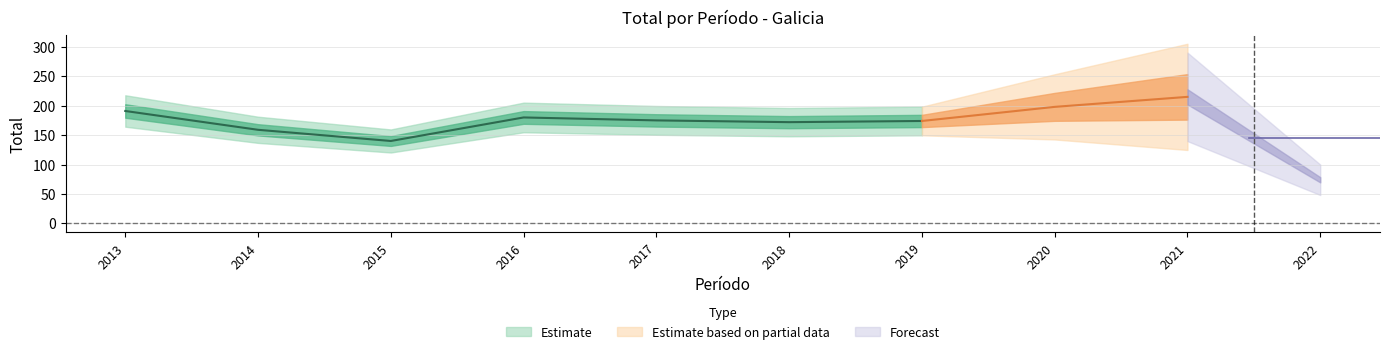

How many values exceed 175?

4